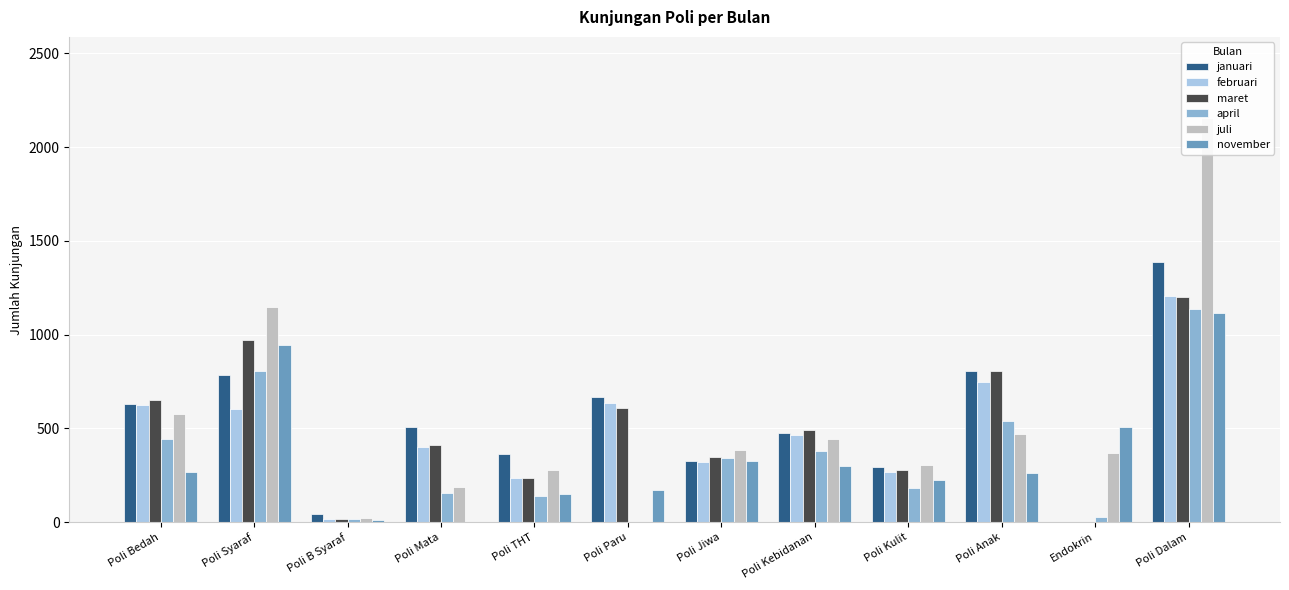

What is the label of the 2nd bar from the left?

Poli Syaraf